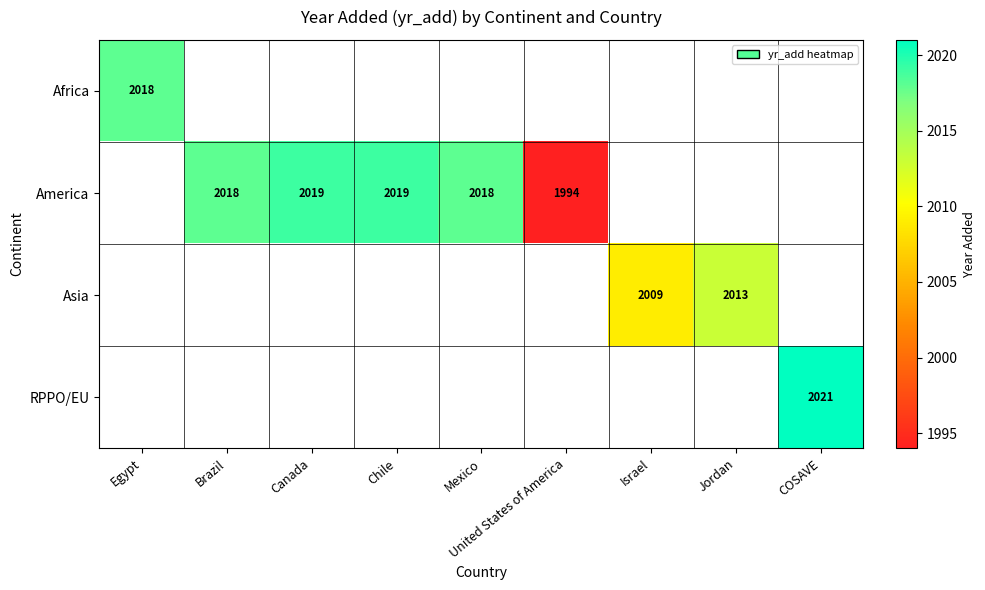

True or false: America has a value of 2018 at Brazil.

True